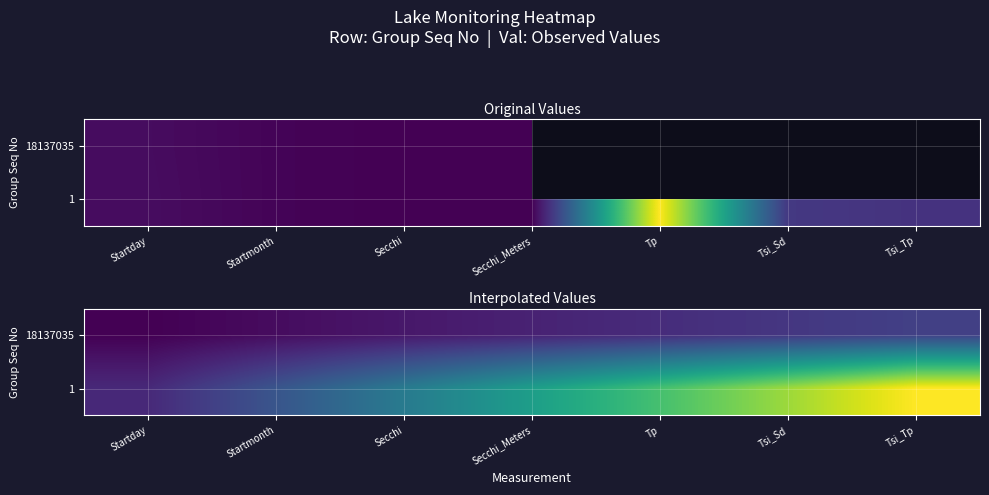

How many series are shown in this chart?

2